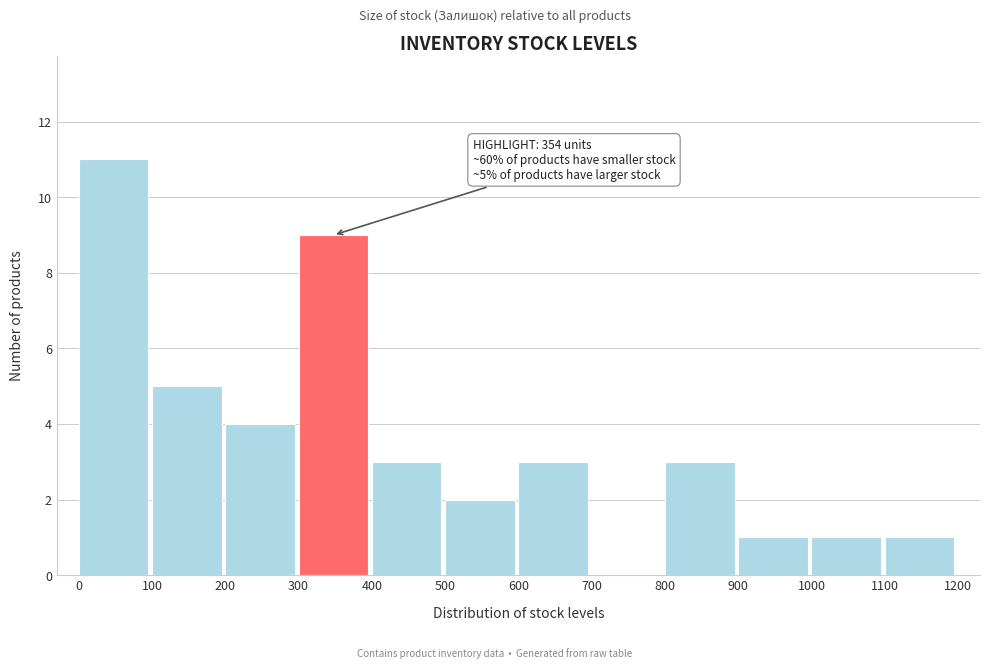

Over which range of the x-axis is the bar tallest?

0 to 100